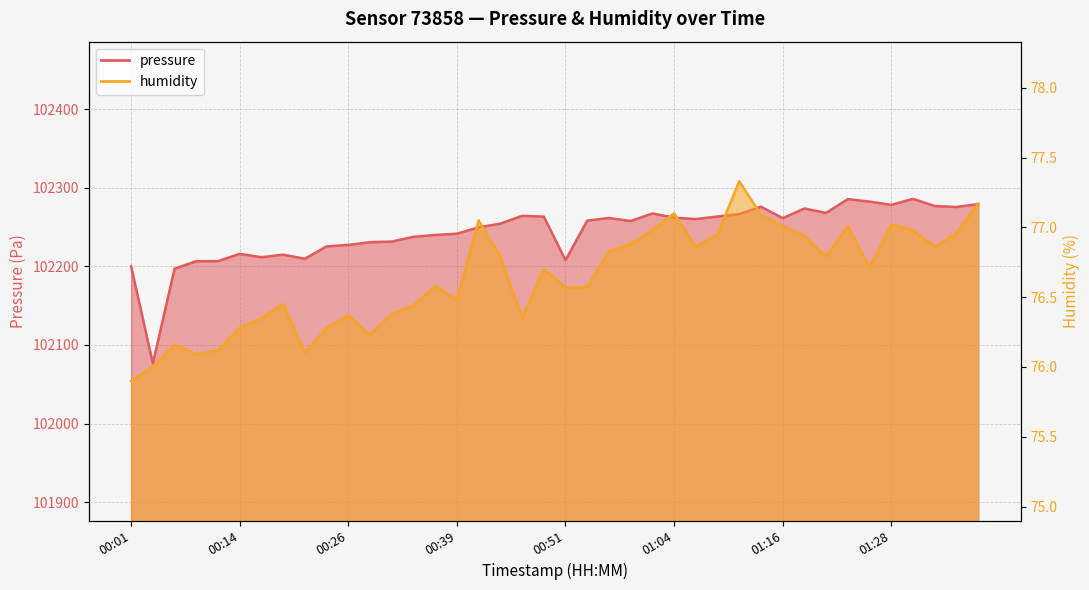

What position from the left is 01:18?

32